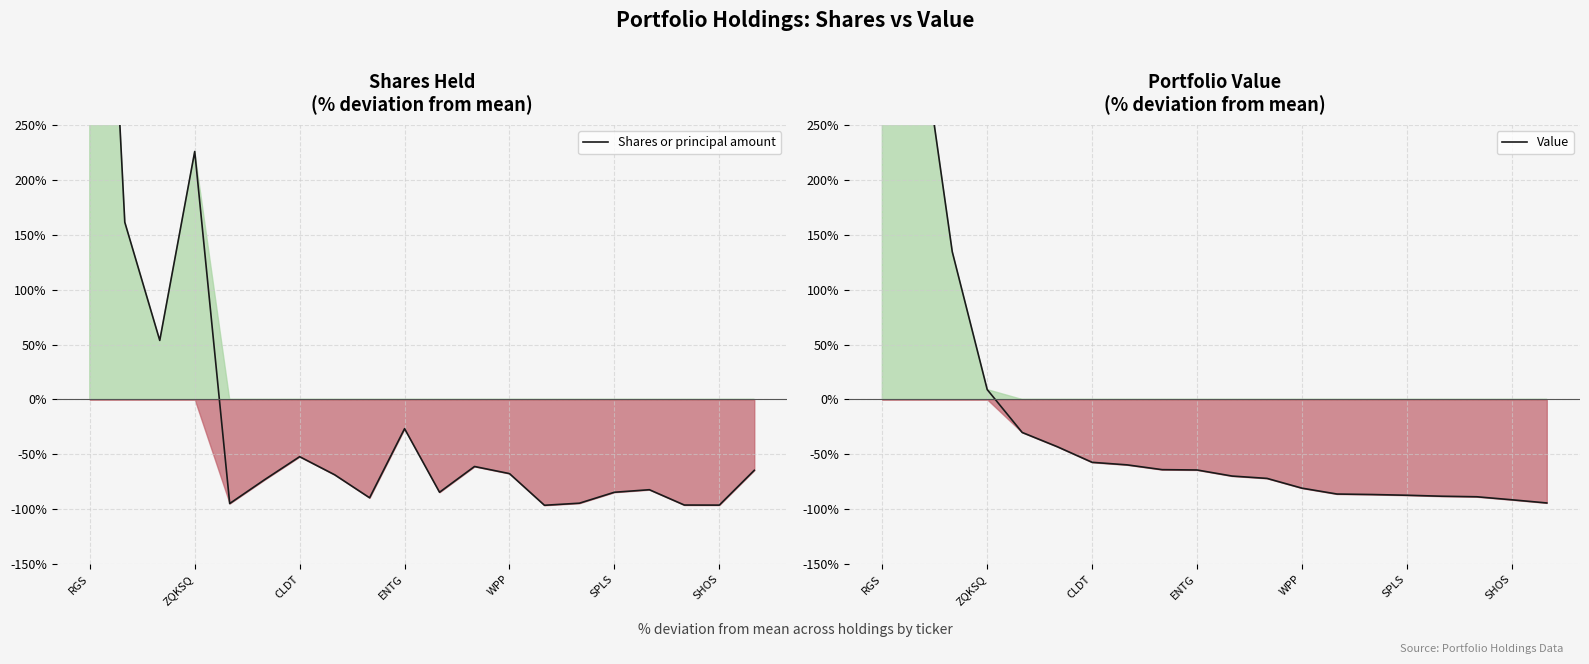

Rank the categories by Value value from highest to lowest.

RGS, ZQKSQ, CLDT, ENTG, WPP, SPLS, SHOS, 7, 8, 9, 10, 11, 12, 13, 14, 15, 16, 17, 18, 19